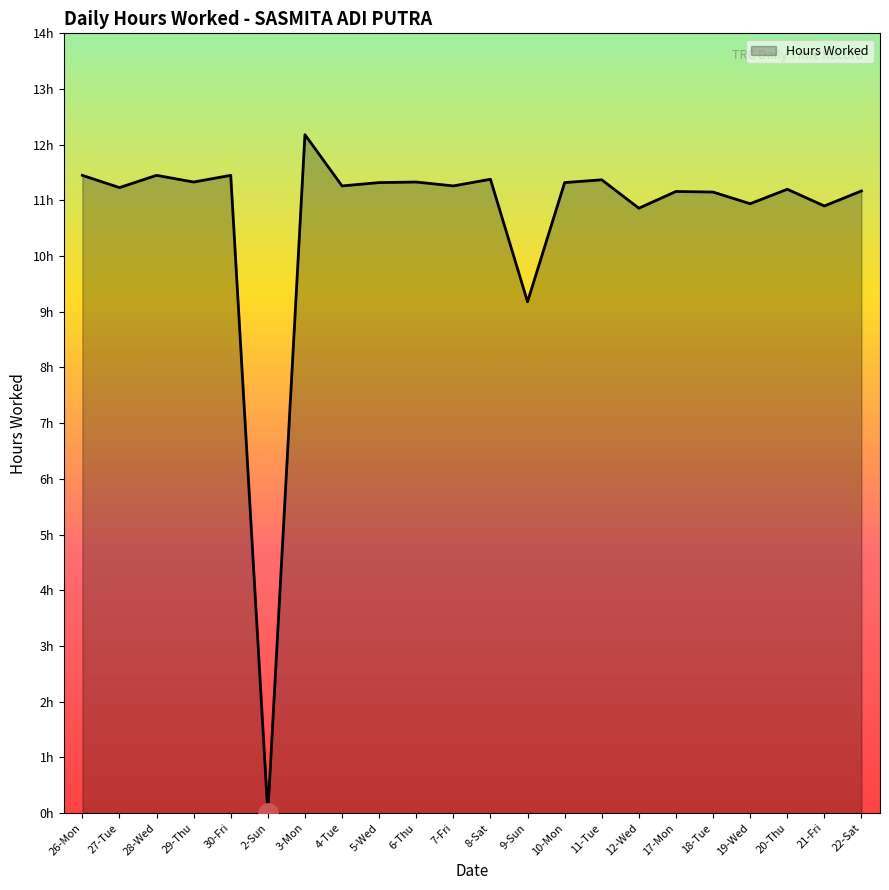

Does the chart display data point markers on the line(s)?

No